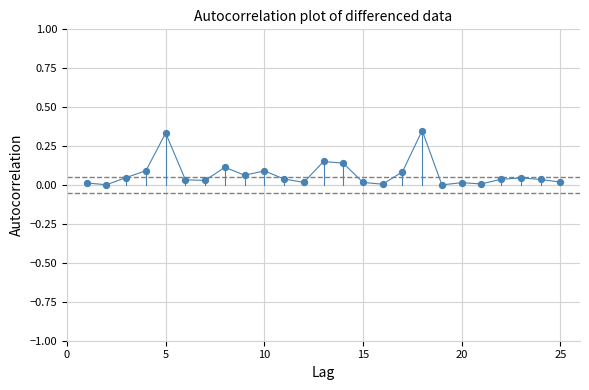

What is the range of X values (max minus min)?

24.0